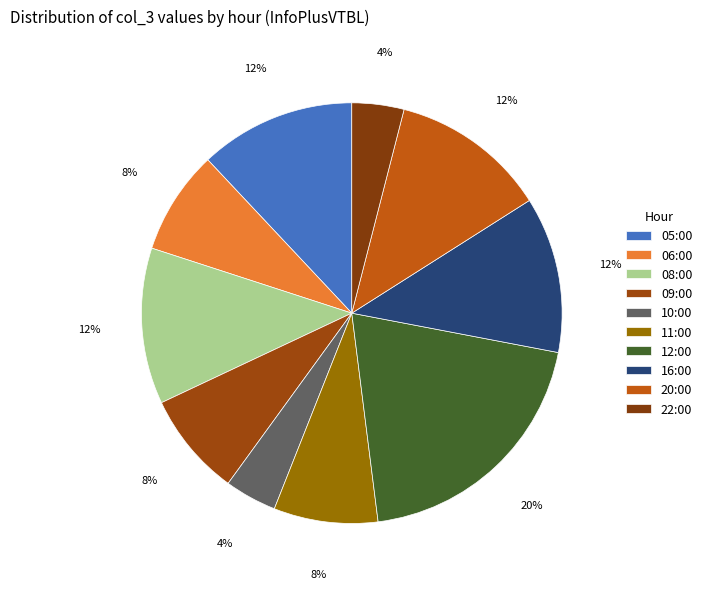

Does 10:00 account for over 50% of the chart?

No